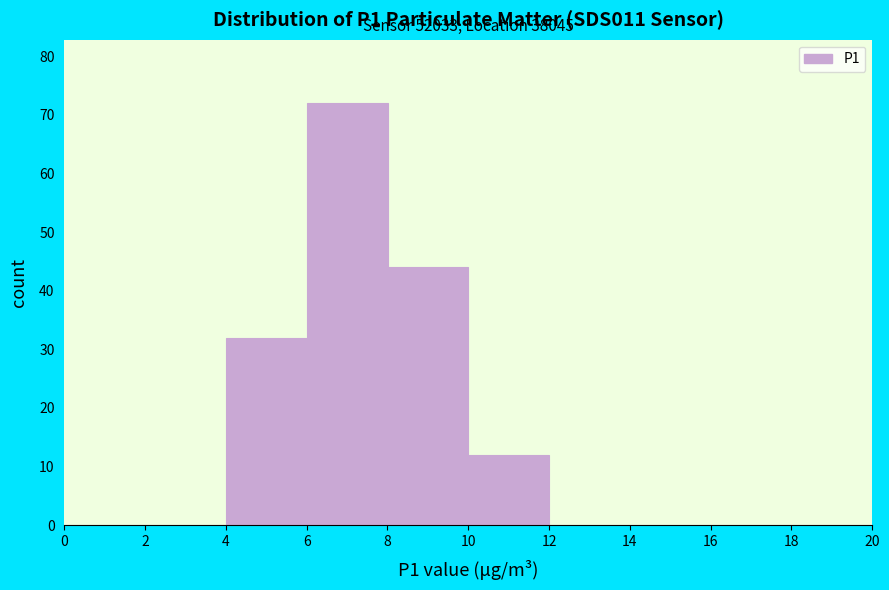

Which range on the x-axis has the tallest bar?

6 to 8